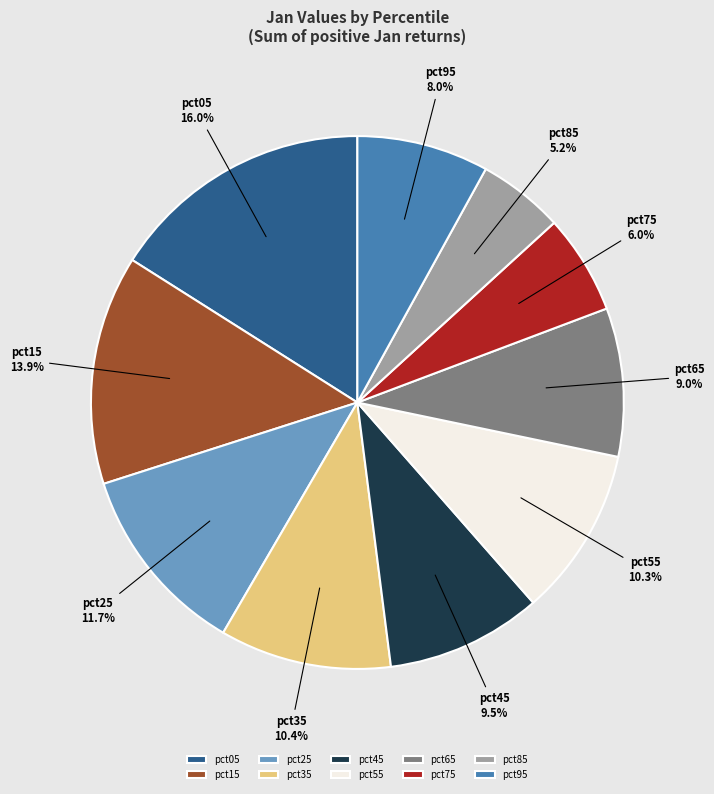

How many slices are in this pie chart?

10